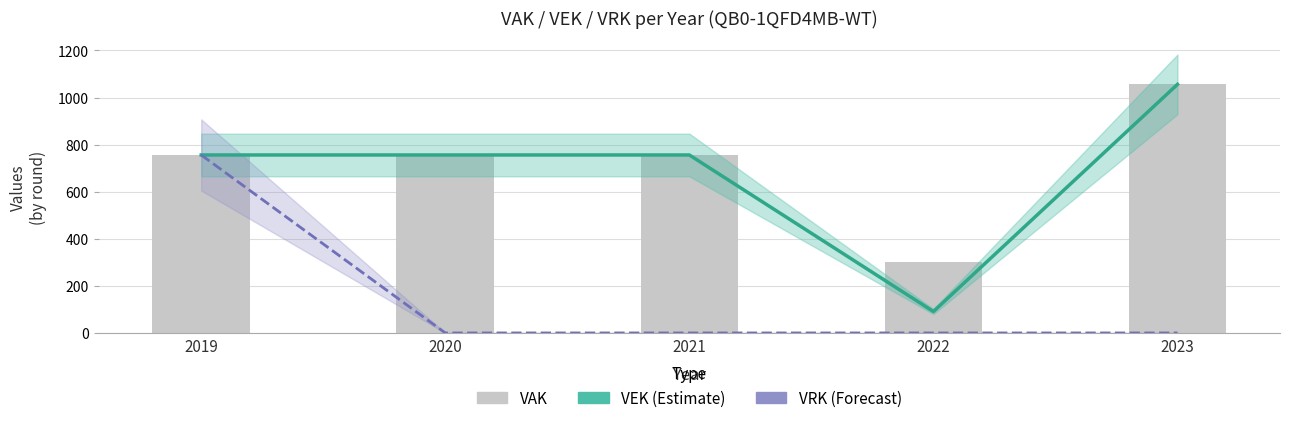

True or false: VAK has a value of 260 at 2019.

False